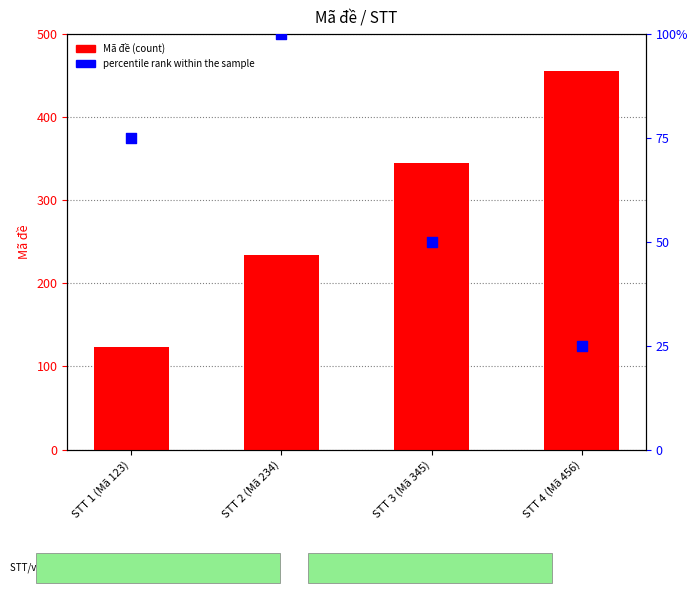

Which series contains the lowest Y value?

percentile rank within the sample